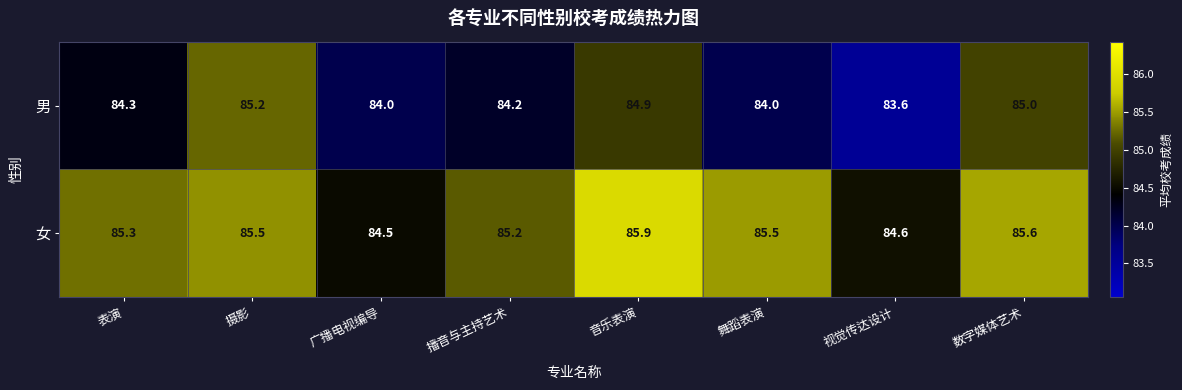

How many data points in 男 are less than 84?

1